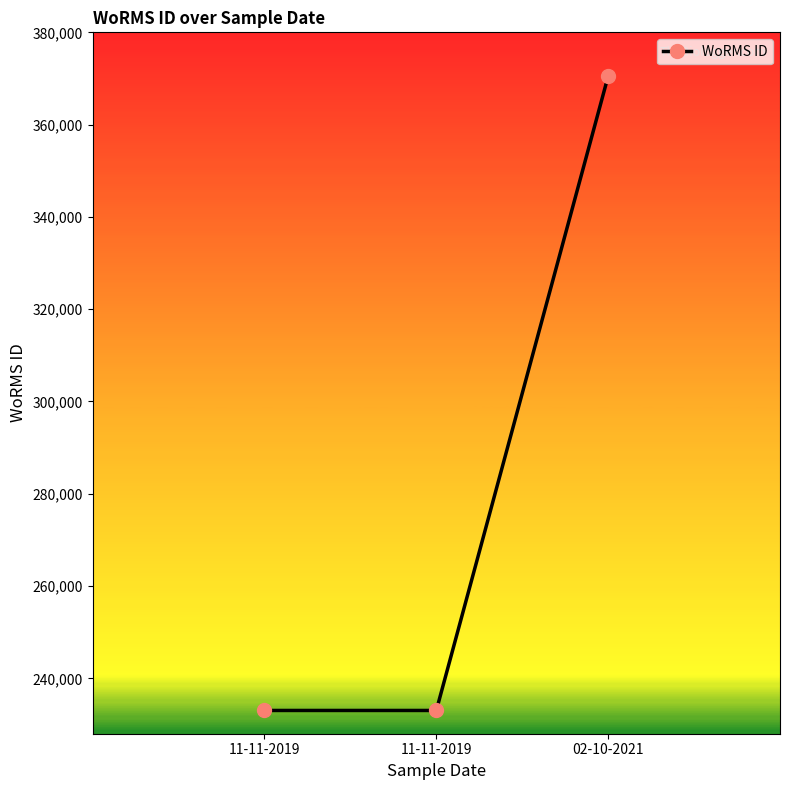

Between 11-11-2019 and 02-10-2021, which is larger?

02-10-2021